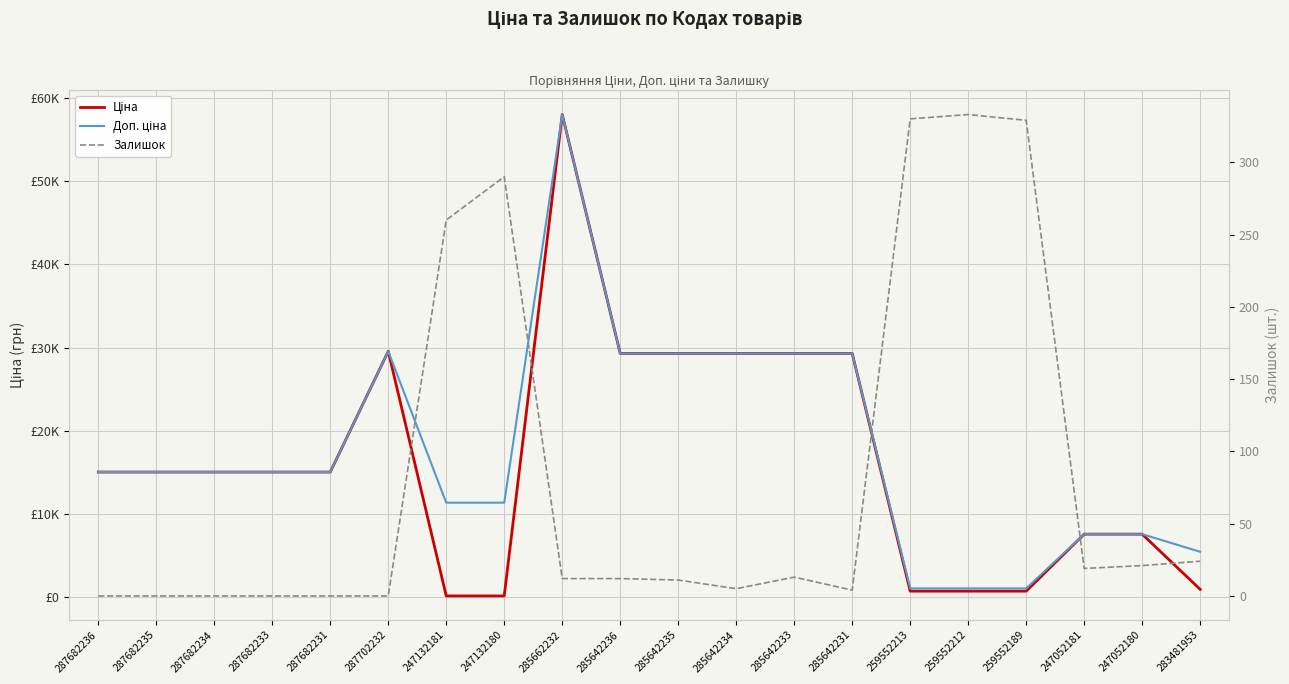

Is this an area chart (filled region under the line)?

No